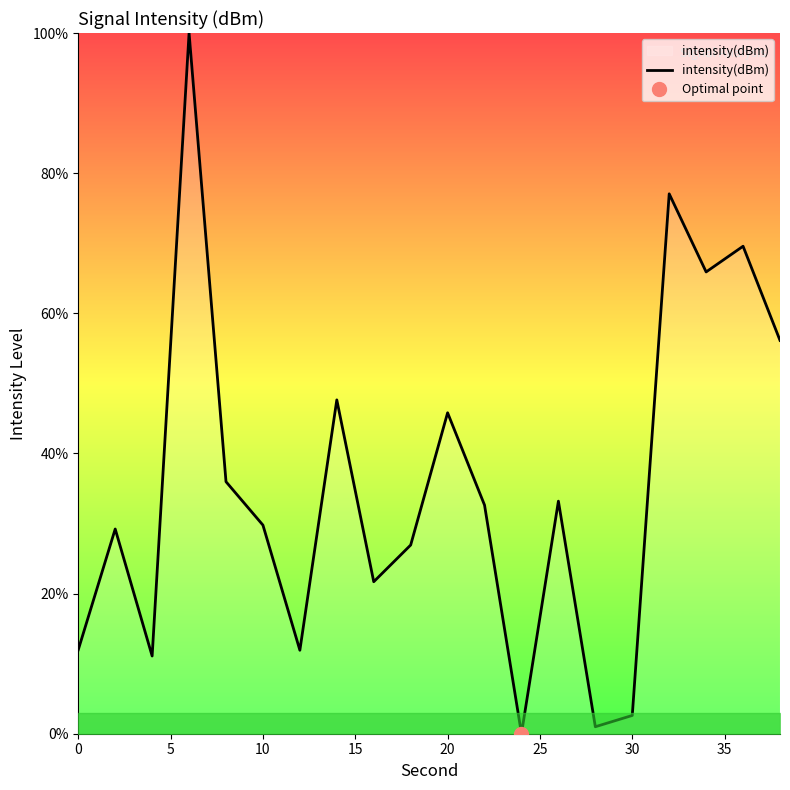

What is the highest value of the intensity(dBm) series?

100.0